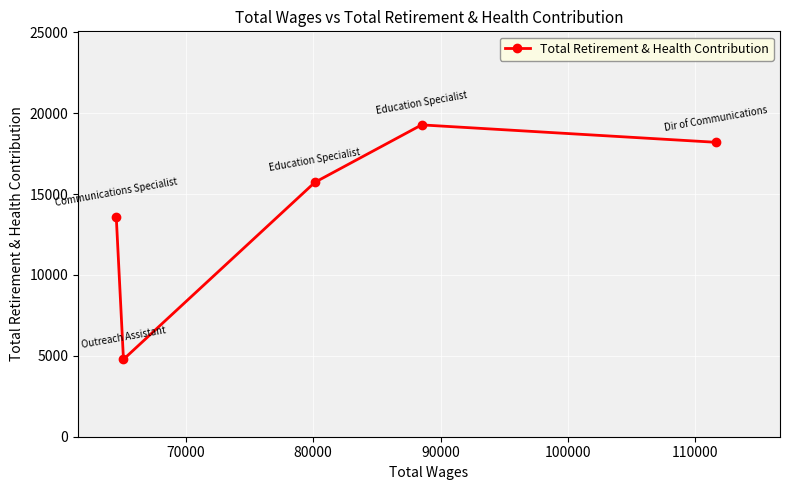

What is the greatest value displayed?

19279